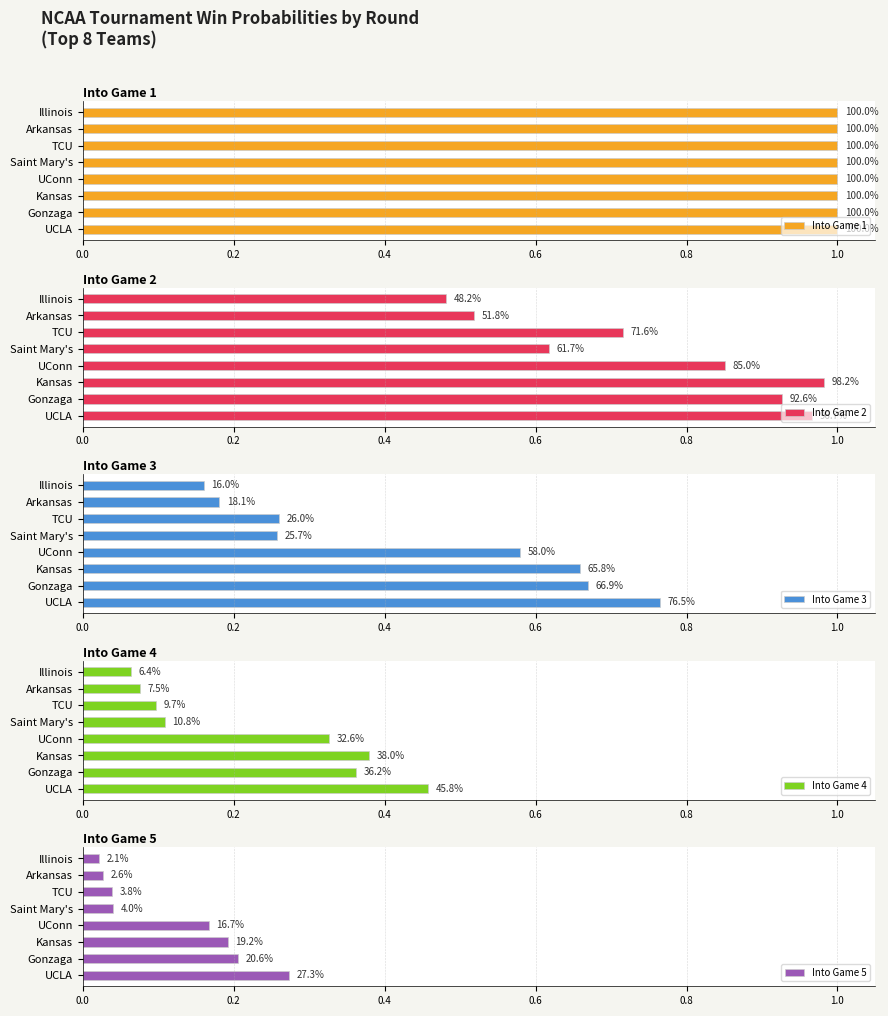

How many groups of bars are there?

8